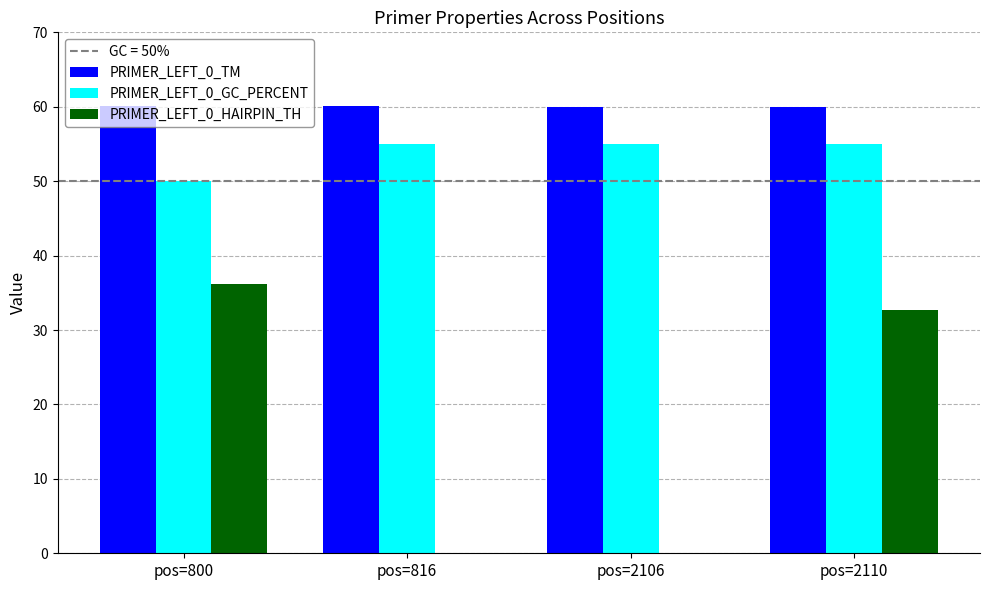

Which series has the widest spread of values?

PRIMER_LEFT_0_HAIRPIN_TH